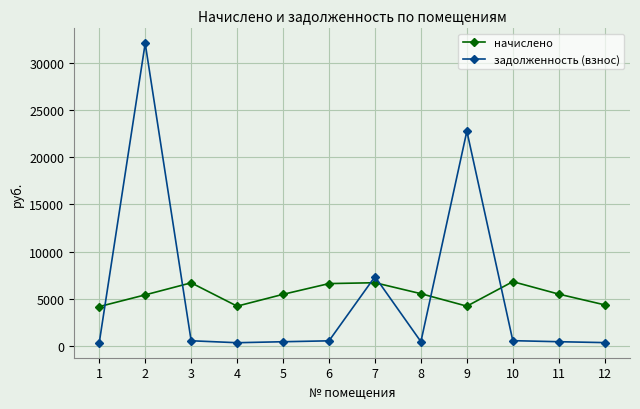

List the series in order of their peak value, highest first.

задолженность (взнос), начислено